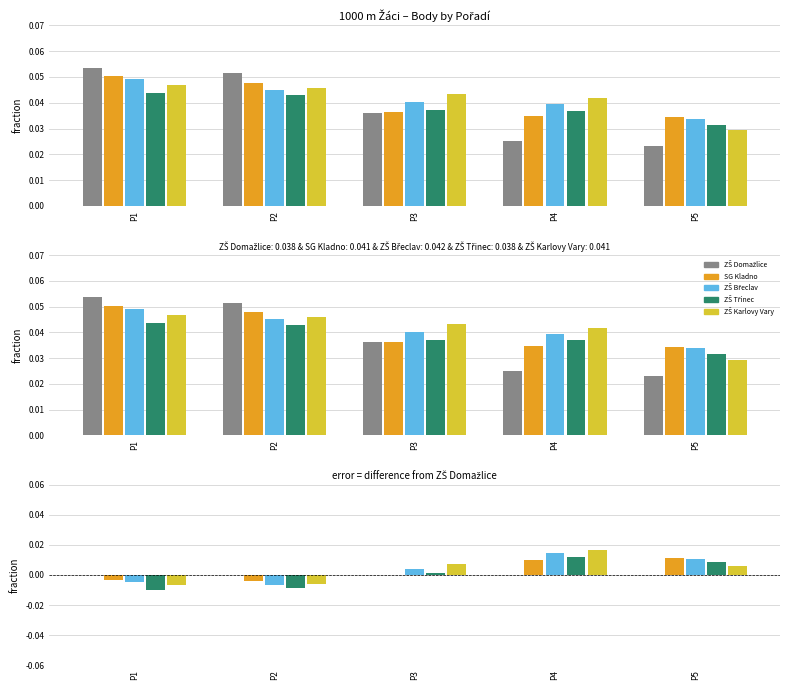

At which label does 1000 m Žáci (SG Kladno) first exceed 0?

P3